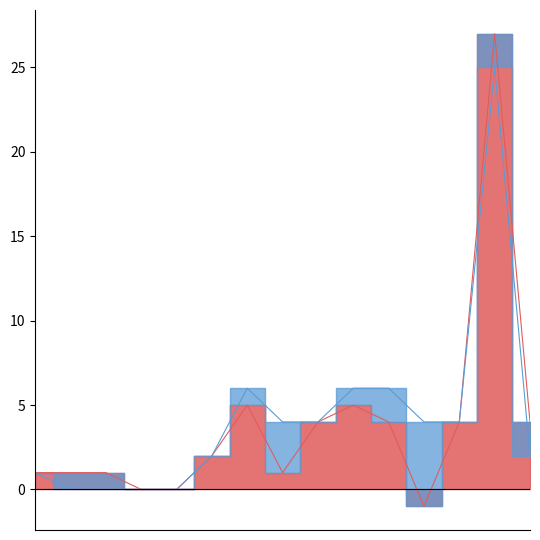

The Rang à l'exportation series shows 10 at 2013. True or false?

True